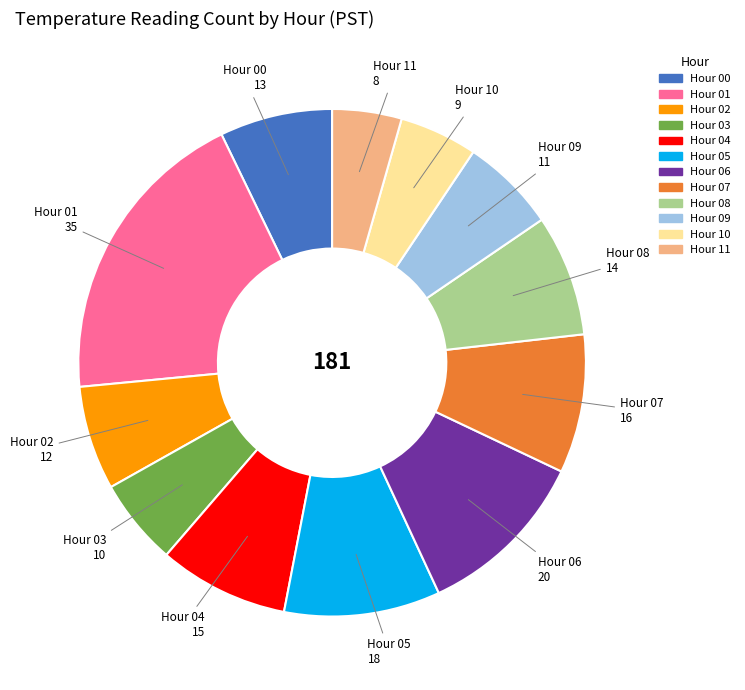

Combined, do Hour 00 and Hour 08 account for over 50%?

No